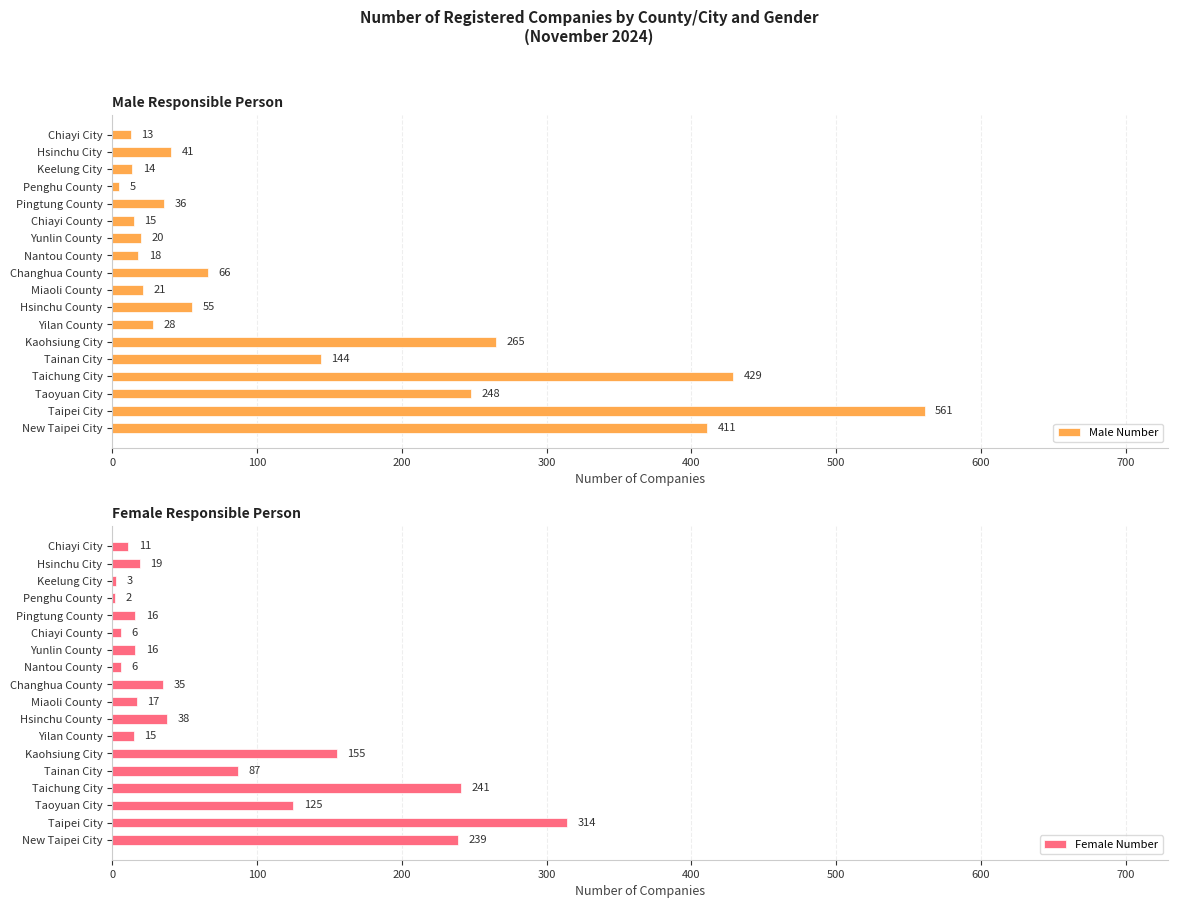

Which category has the lowest value in the Male Number series?

Penghu County